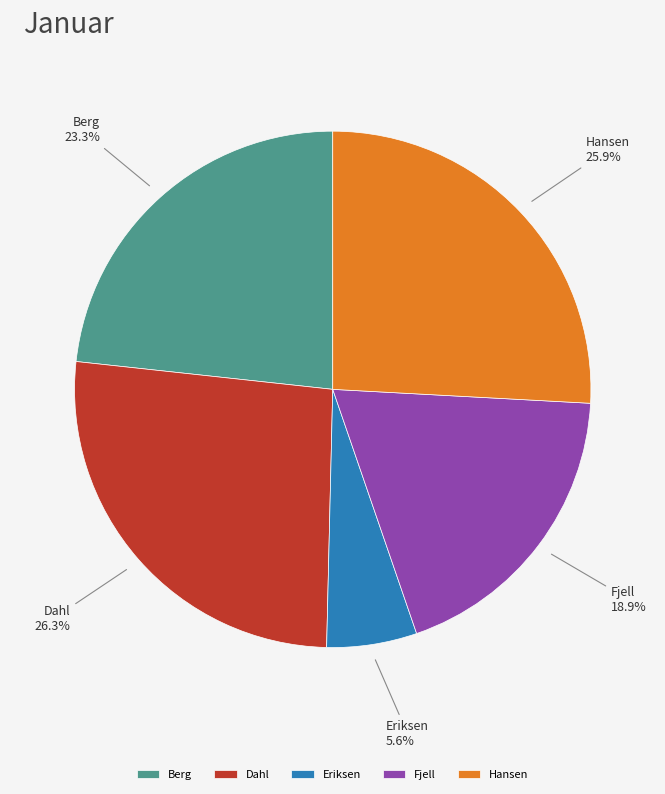

To the nearest percent, what percentage of the pie is Eriksen?

6%